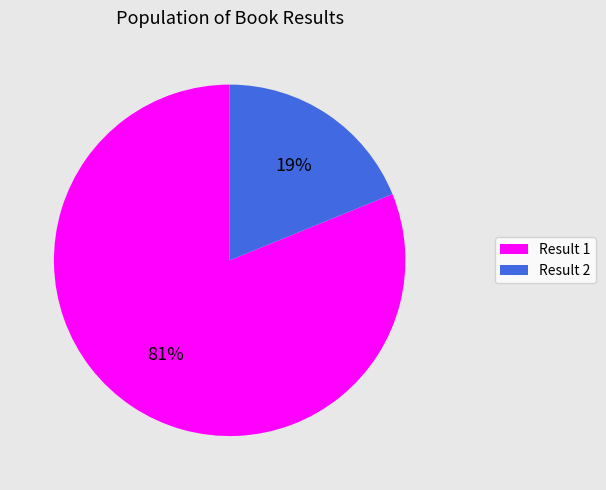

Is there a majority slice in this chart?

Yes